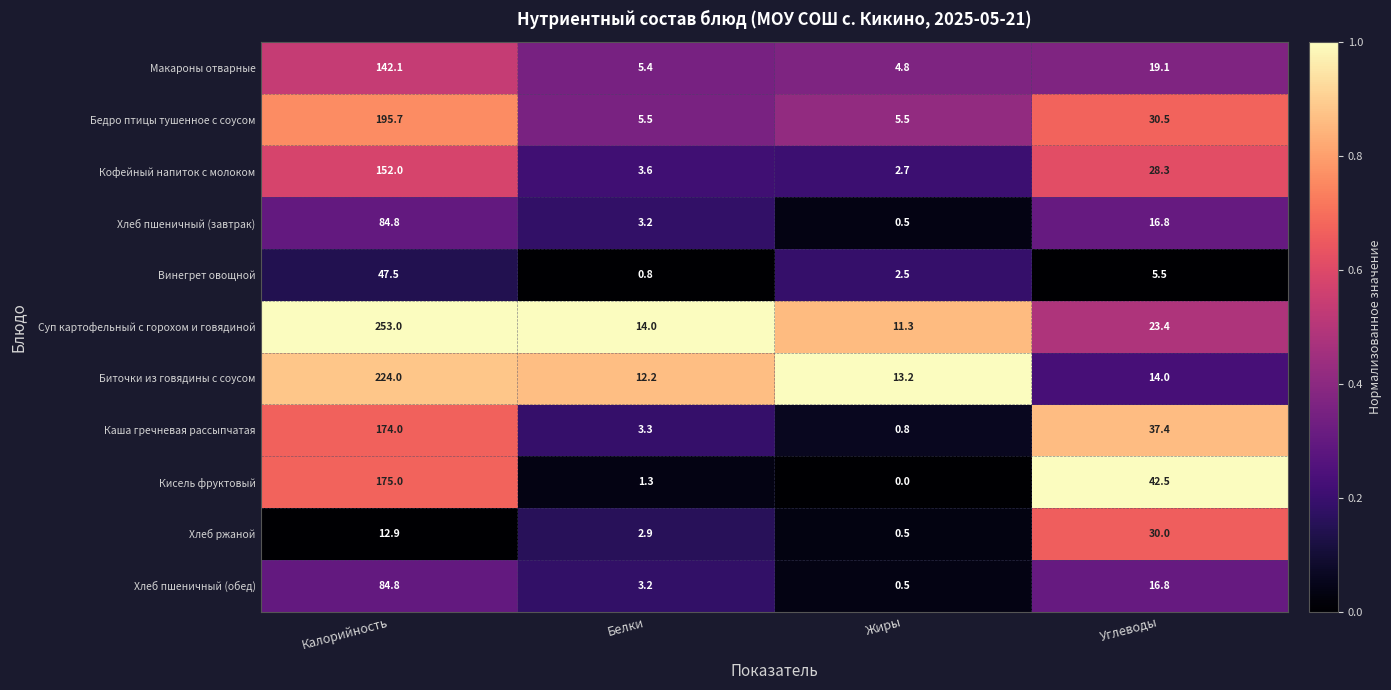

What is the sum of the Каша гречневая рассыпчатая values at Жиры and Калорийность?

174.8